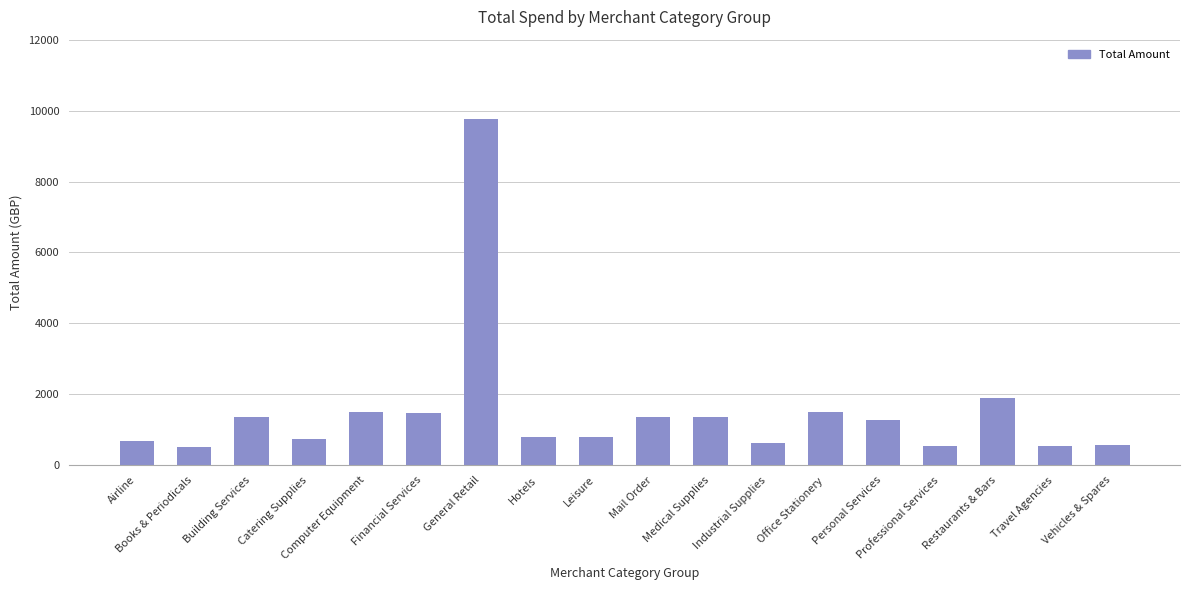

The value at Industrial Supplies is 1021.7. True or false?

False